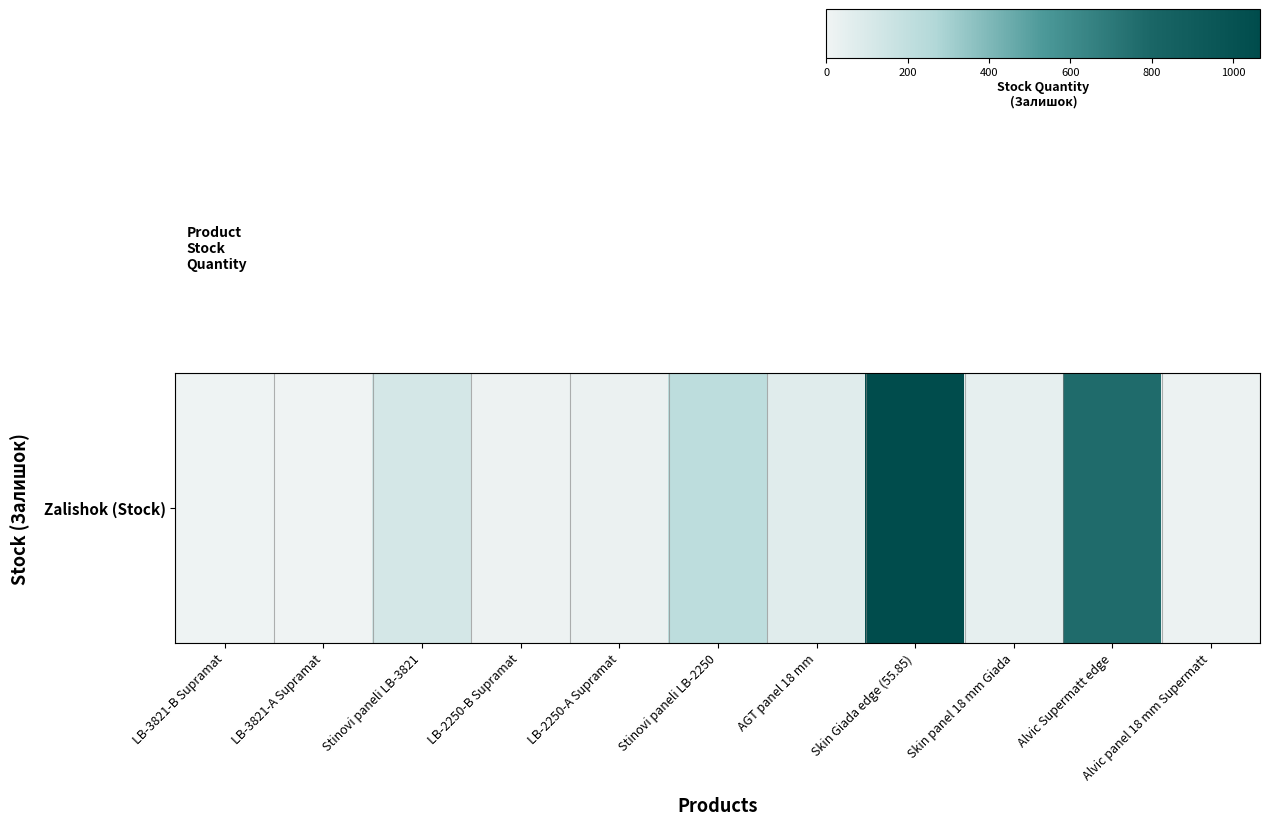

At which category does the chart reach its minimum across all series?

LB-3821-A Supramat